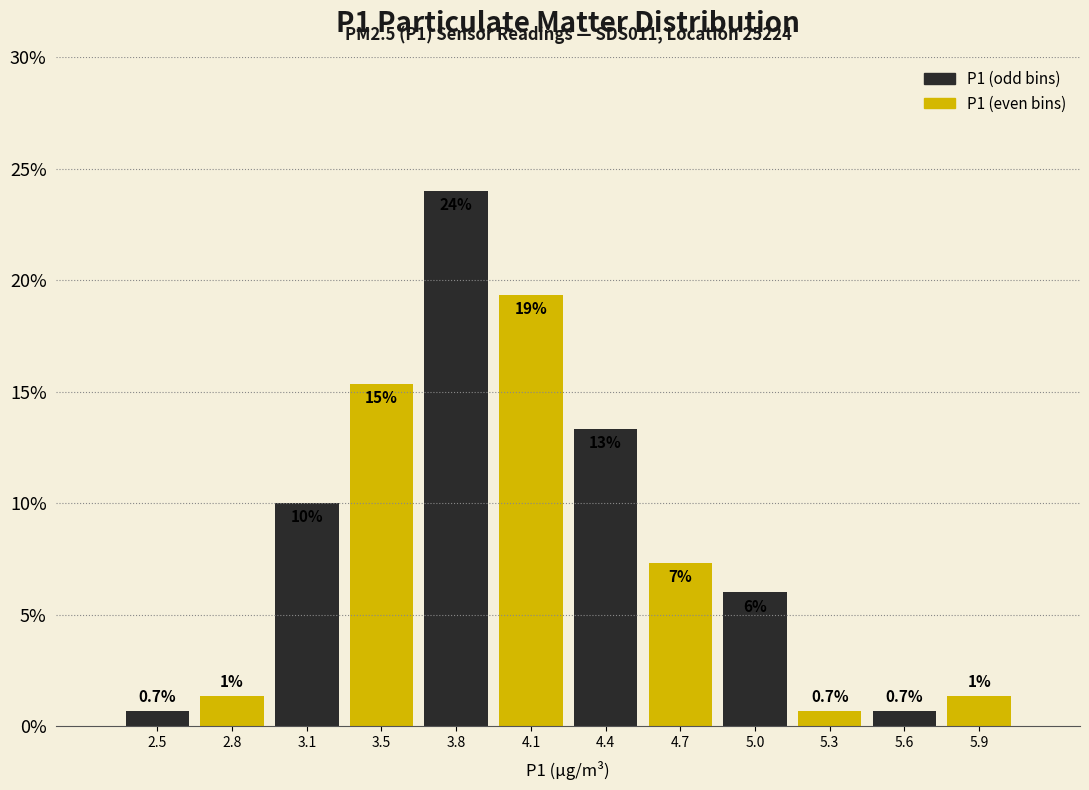

At which category is the sum across all series the highest?

3.8